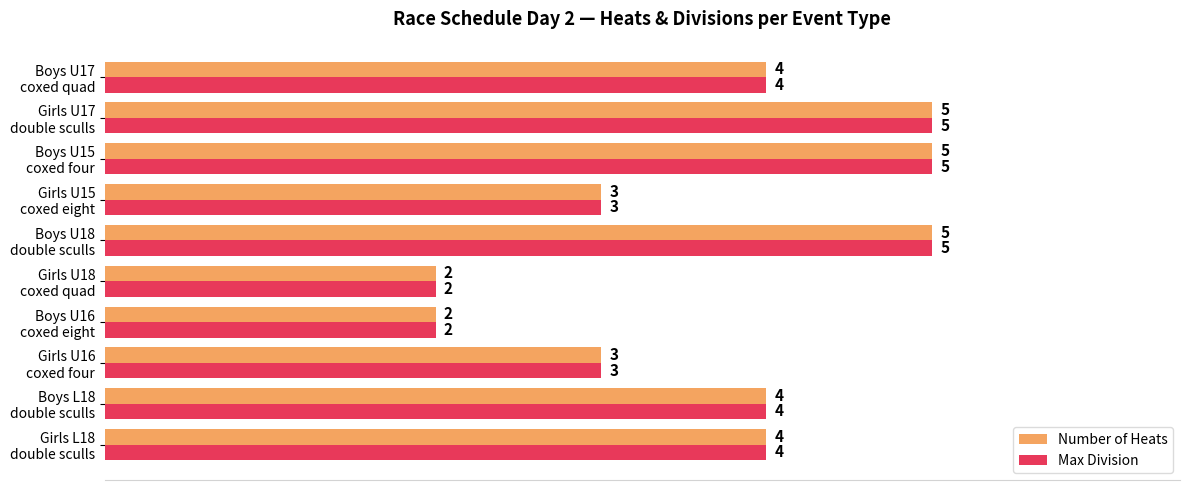

What is the difference between the maximum and minimum values in the Number of Heats series?

3